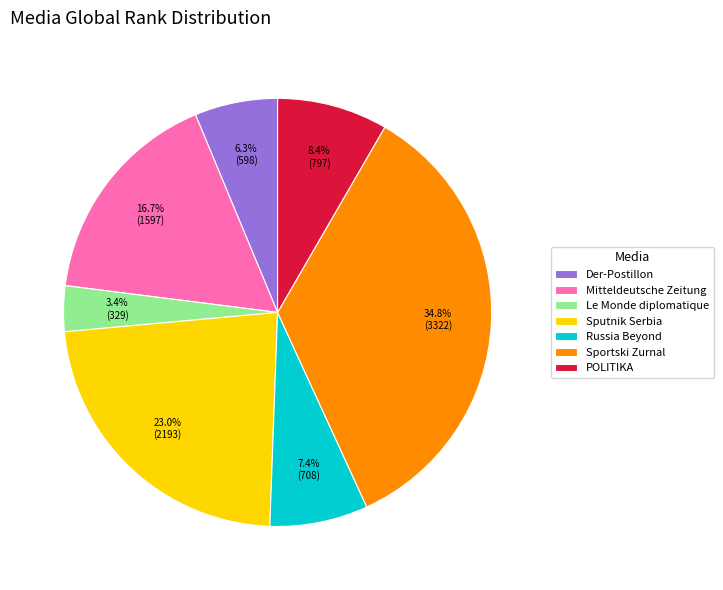

Count the number of slices in the pie.

7